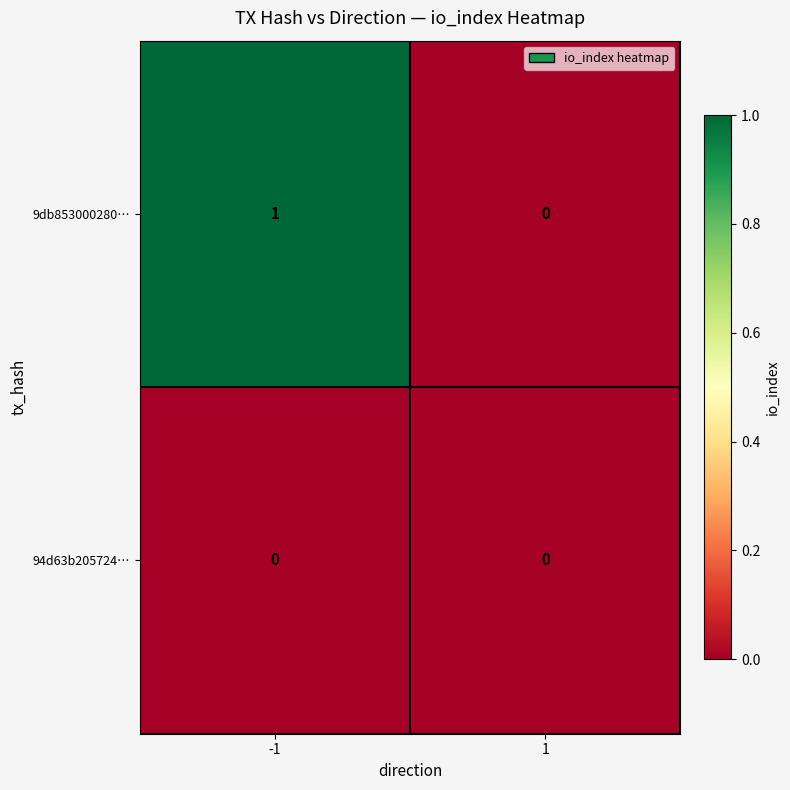

Rank the series by their average value, from lowest to highest.

94d63b205724…, 9db853000280…